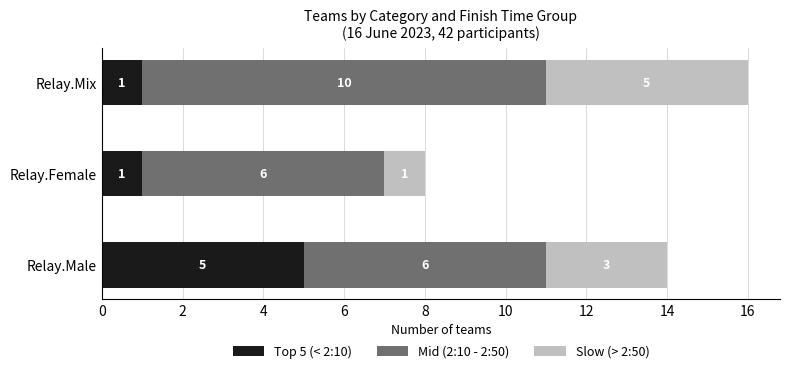

True or false: Top 5 (< 2:10) has a value of 1 at Relay.Mix.

True